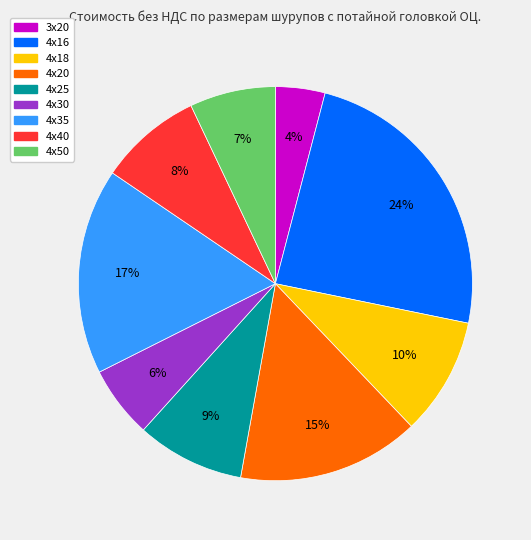

The 4х50 slice represents 17% of the pie. True or false?

False